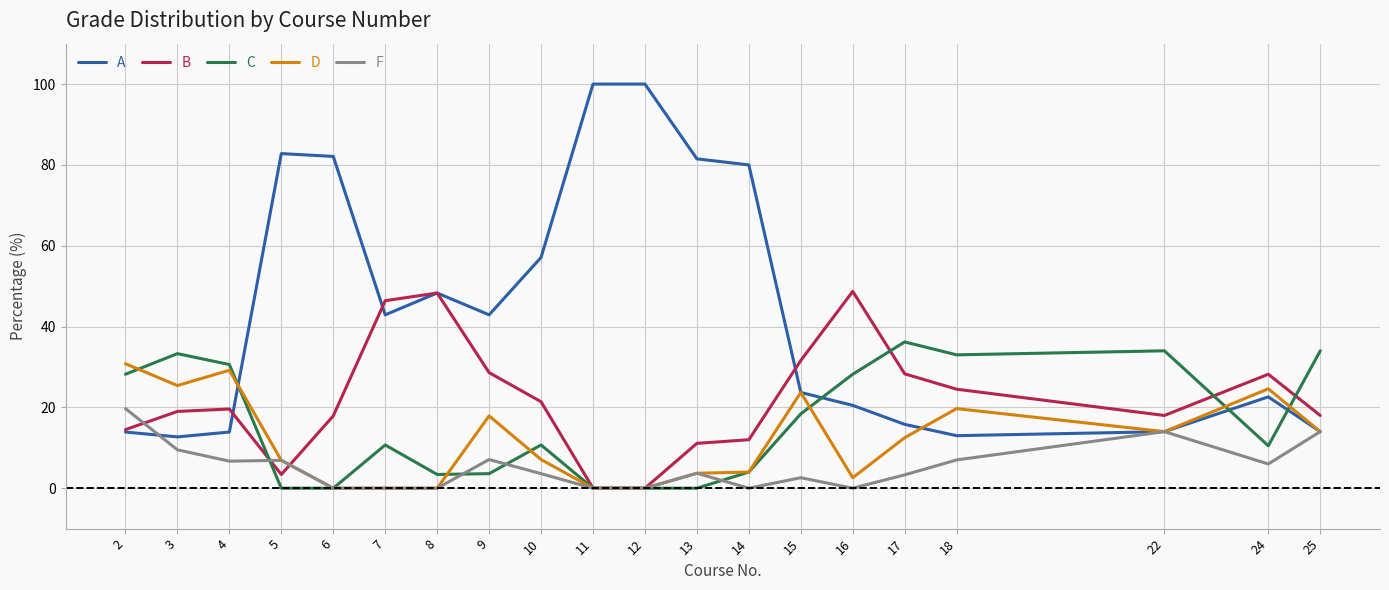

List the series in order of their peak value, lowest first.

F, D, C, B, A